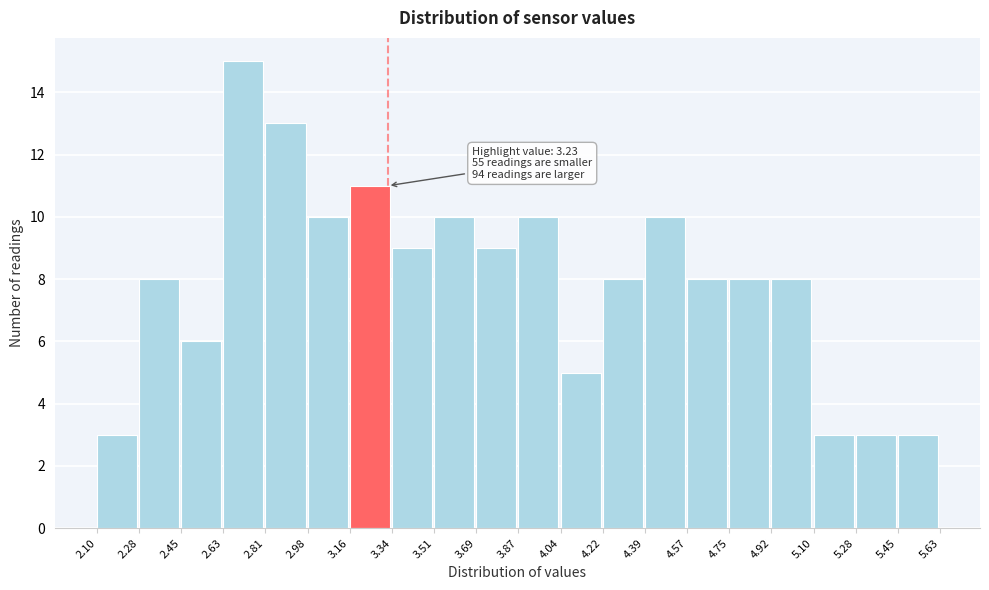

Which range on the x-axis has the tallest bar?

2.63 to 2.81